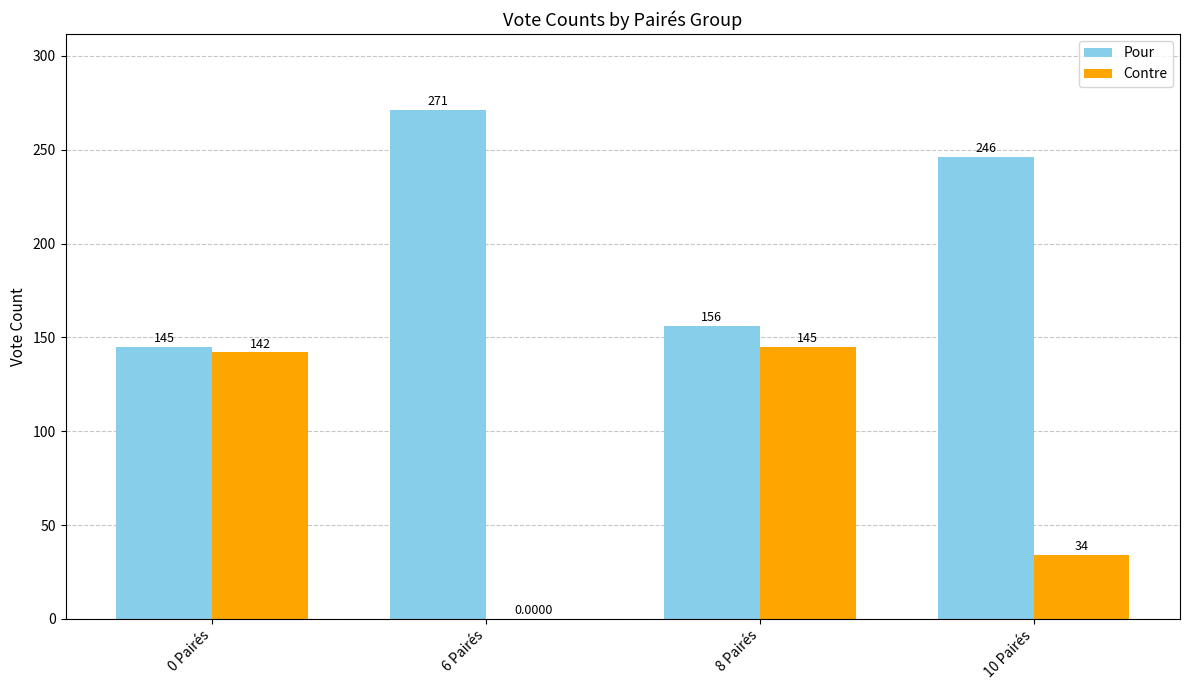

Reading left to right, transcribe all the data shown in this chart.

Pour: 0 Pairés=145	6 Pairés=271	8 Pairés=156	10 Pairés=246
Contre: 0 Pairés=142	6 Pairés=0	8 Pairés=145	10 Pairés=34